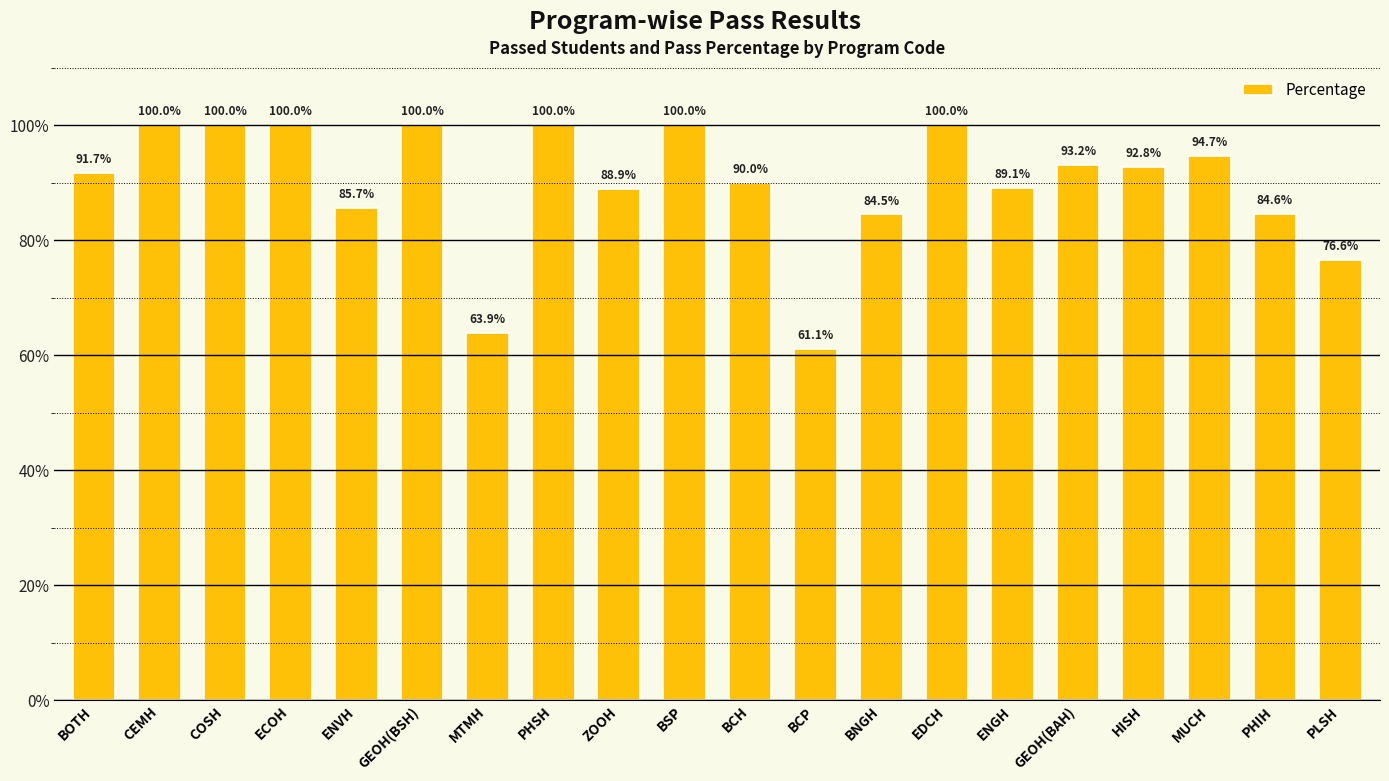

Approximately how many times larger is the value at GEOH(BAH) compared to BCP?

1.5